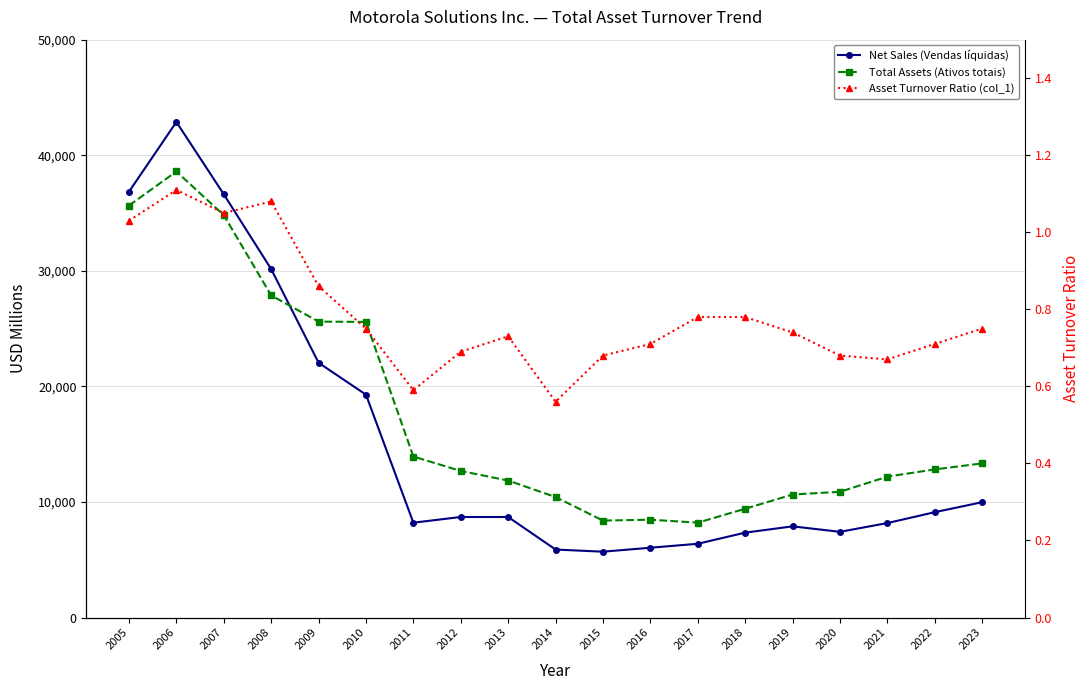

How many lines are shown in the chart?

3